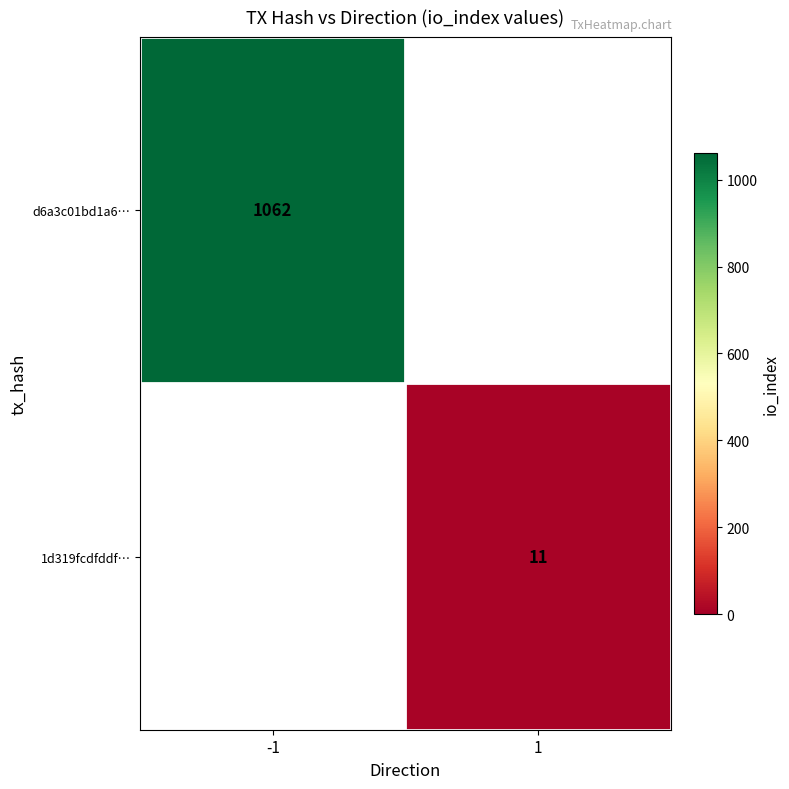

Is the value of 1d319fcdfddf… at 1 greater than the value of d6a3c01bd1a6… at -1?

No